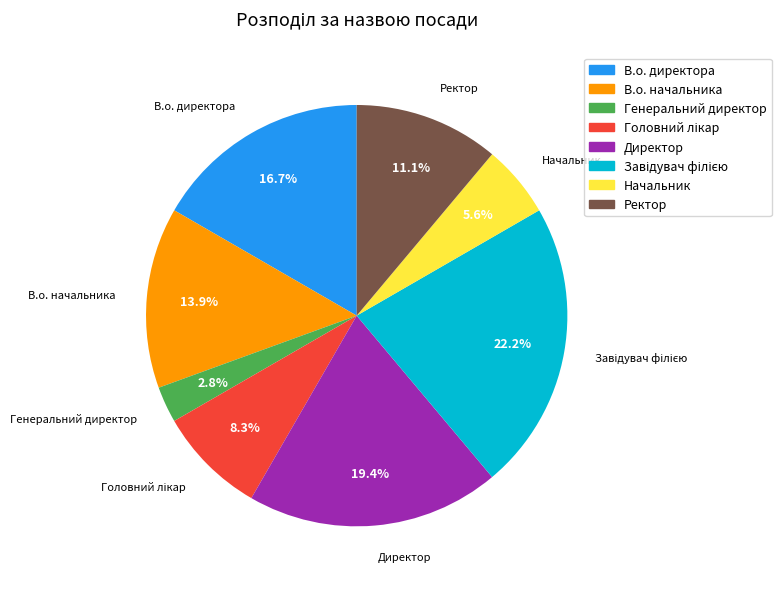

What is the smallest slice in the pie chart?

Генеральний директор